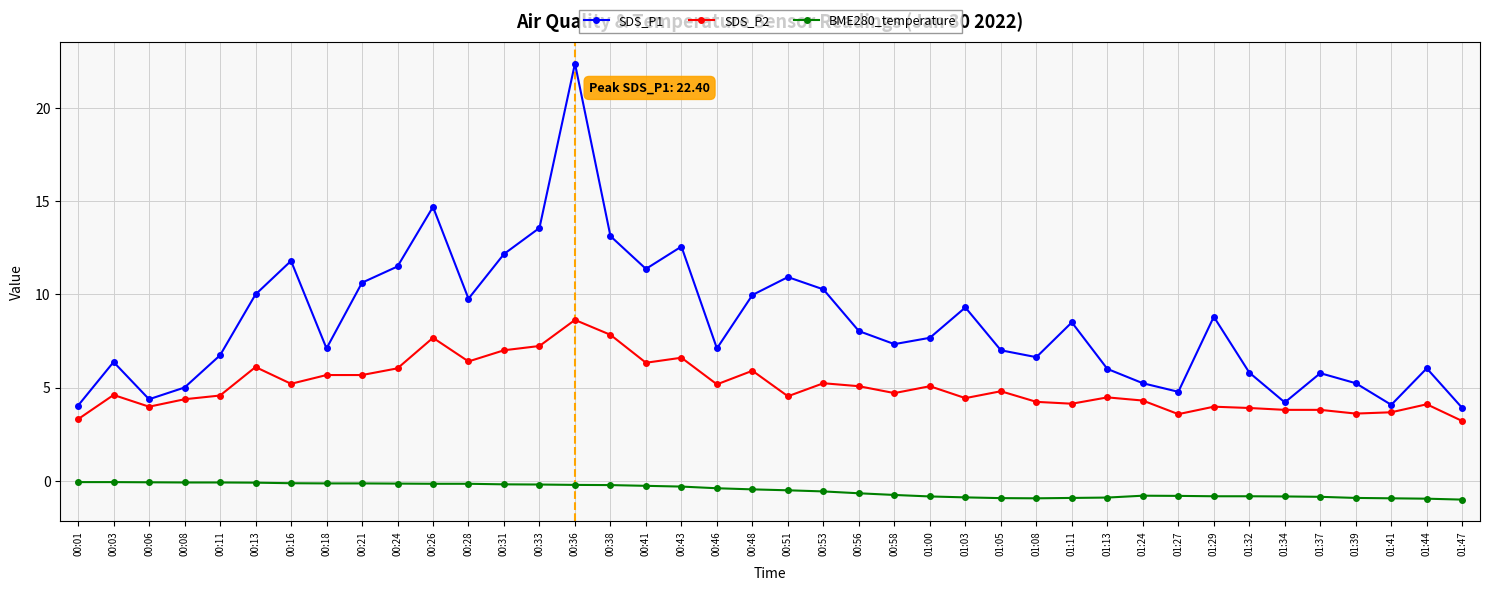

List the series in order of their overall mean, highest first.

SDS_P1, SDS_P2, BME280_temperature